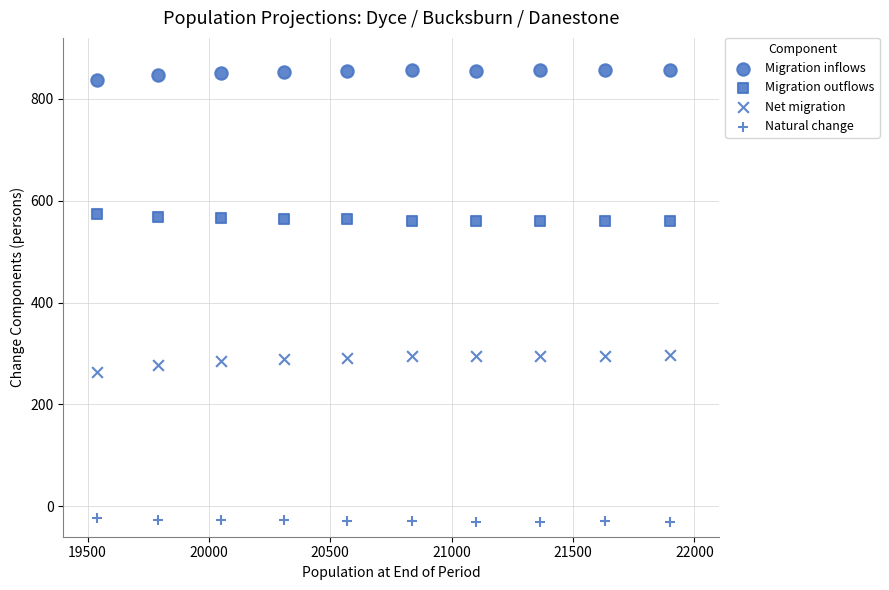

Count the number of points in this scatter plot.

40